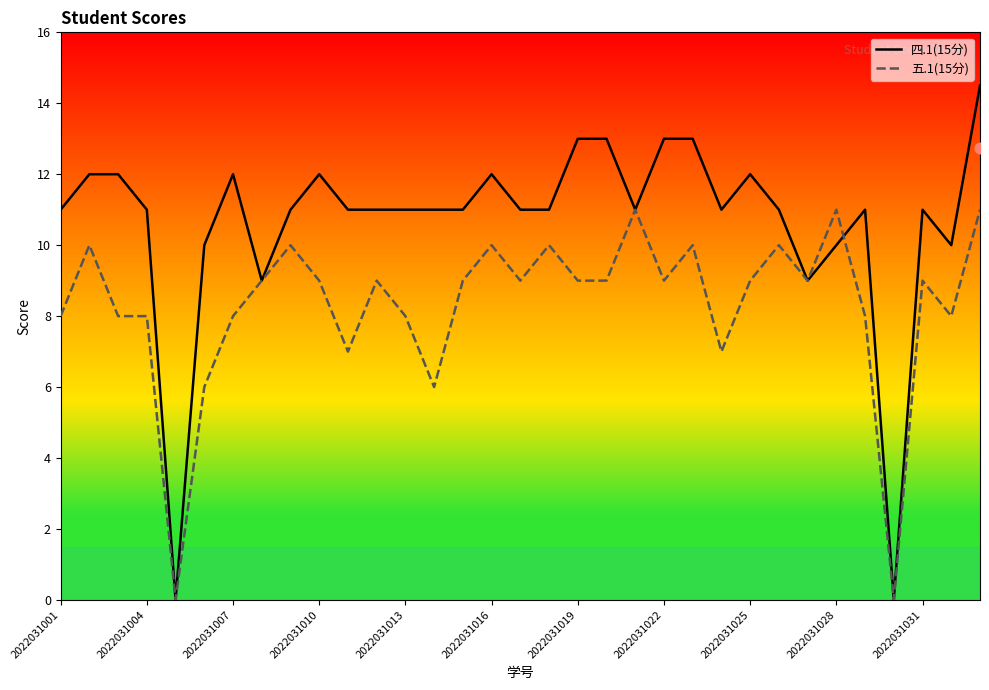

What is the total value across all series at 11?

20.0